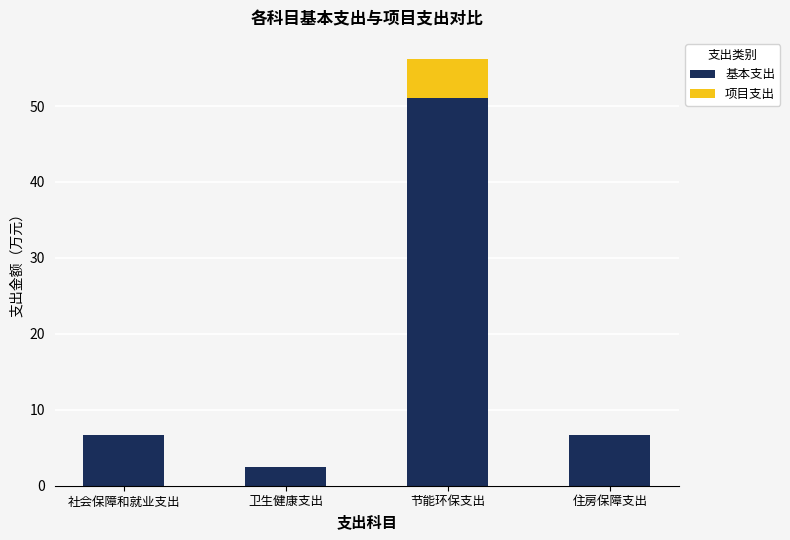

What is the total value across all series at 社会保障和就业支出?

6.7